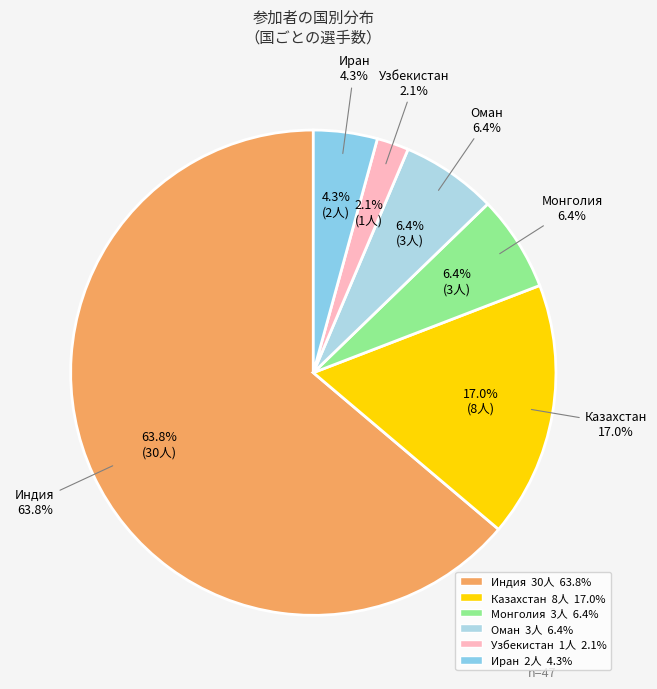

Combined, do Узбекистан and Монголия account for over 50%?

No